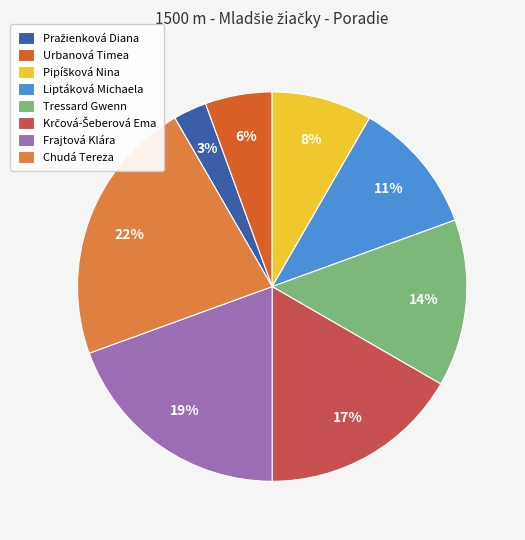

Between Liptáková Michaela and Chudá Tereza, which is larger?

Chudá Tereza